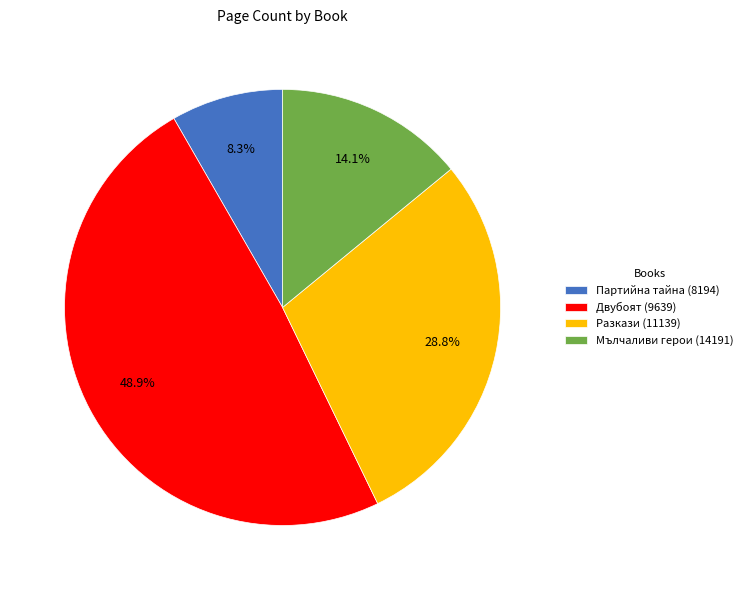

Is there a majority slice in this chart?

No